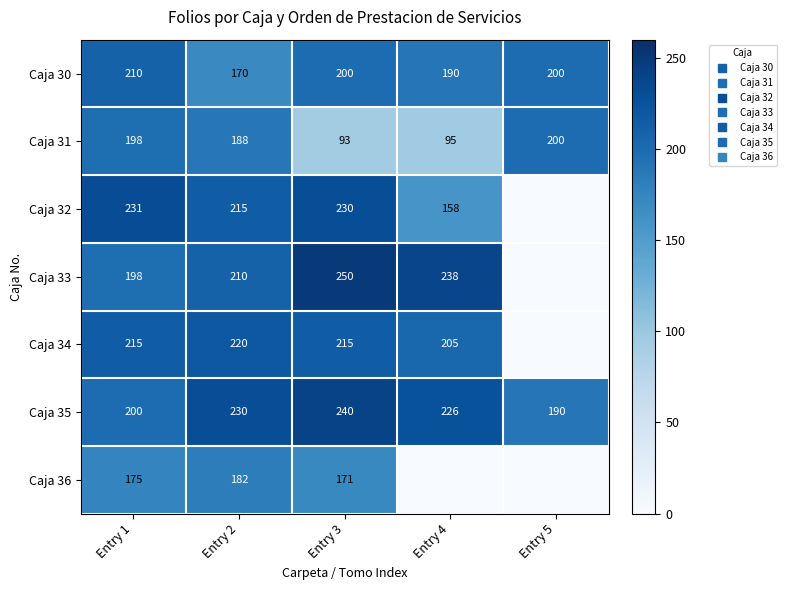

At which category does the chart reach its peak across all series?

Entry 3